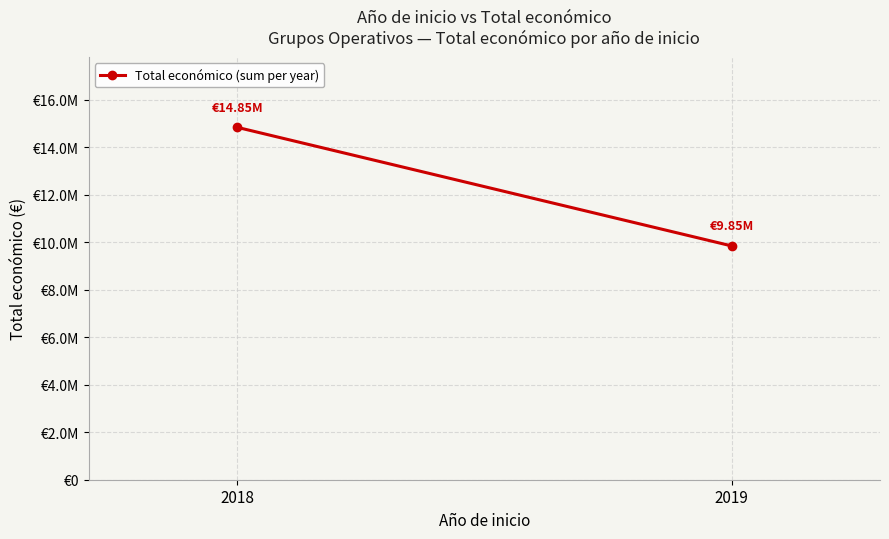

What is the ratio of the value at 2018 to the value at 2019?

1.5